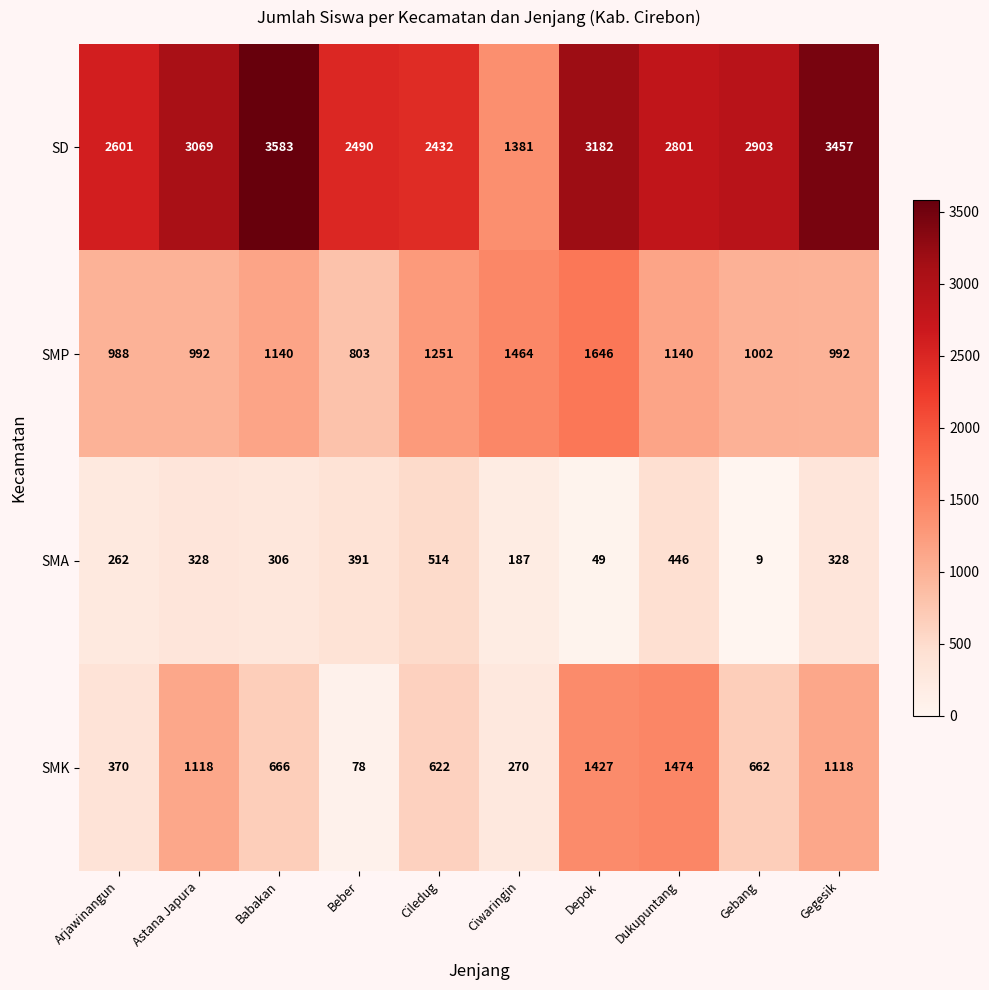

Rank the series by their maximum value, from lowest to highest.

SMA, SMK, SMP, SD